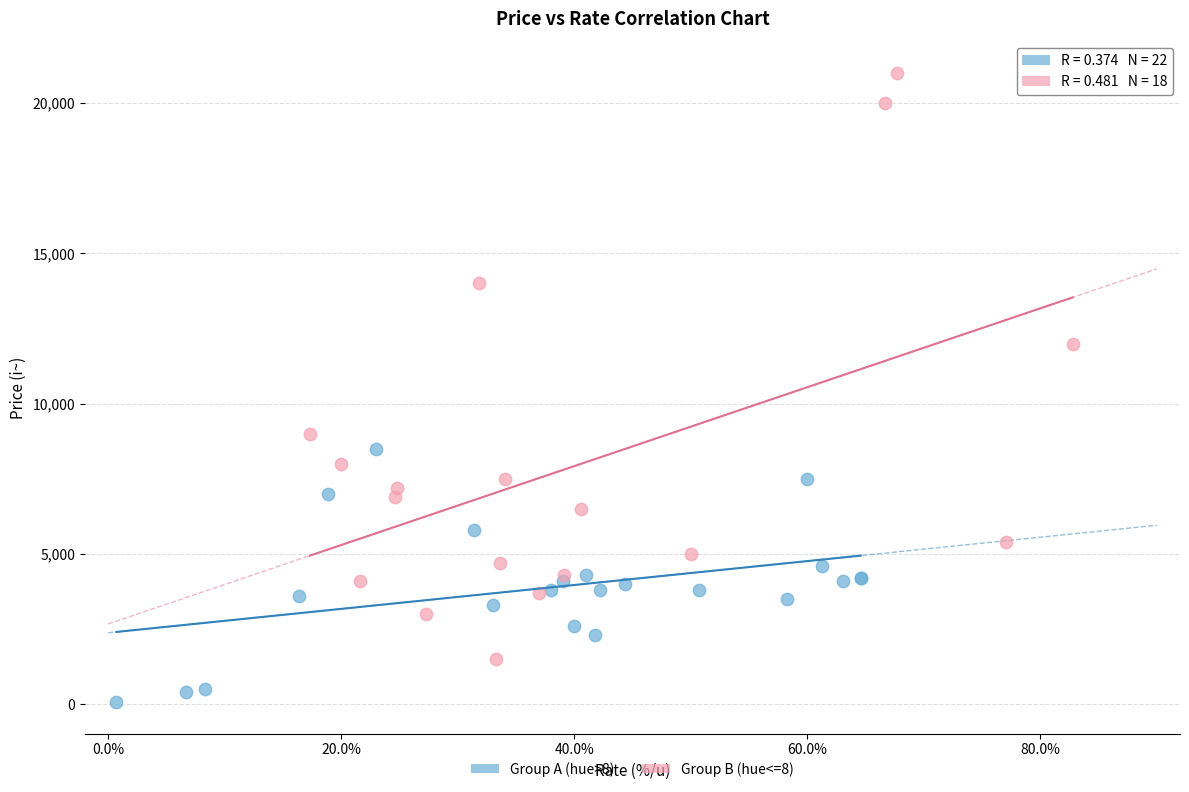

Which series contains the lowest Y value?

Group A (hue>8)